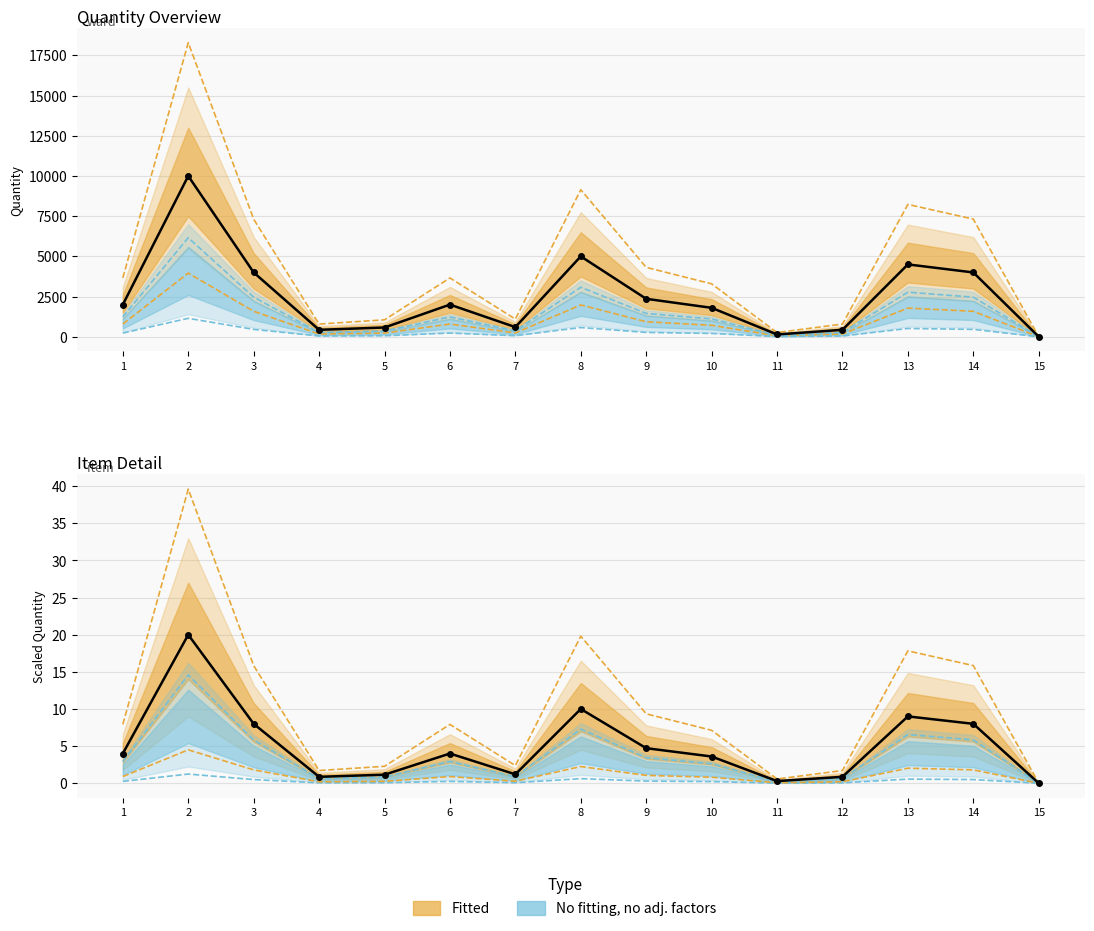

How many points are lower than both their immediate neighbors (excluding endpoints)?

3